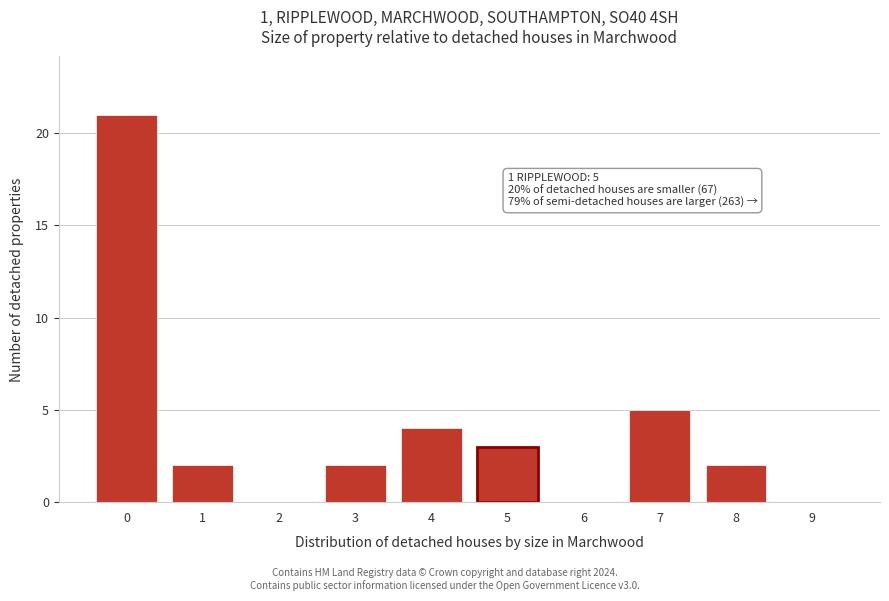

Reading right to left, list all the values displayed in this chart.

9=0	8=2	7=5	6=0	5=3	4=4	3=2	2=0	1=2	0=21